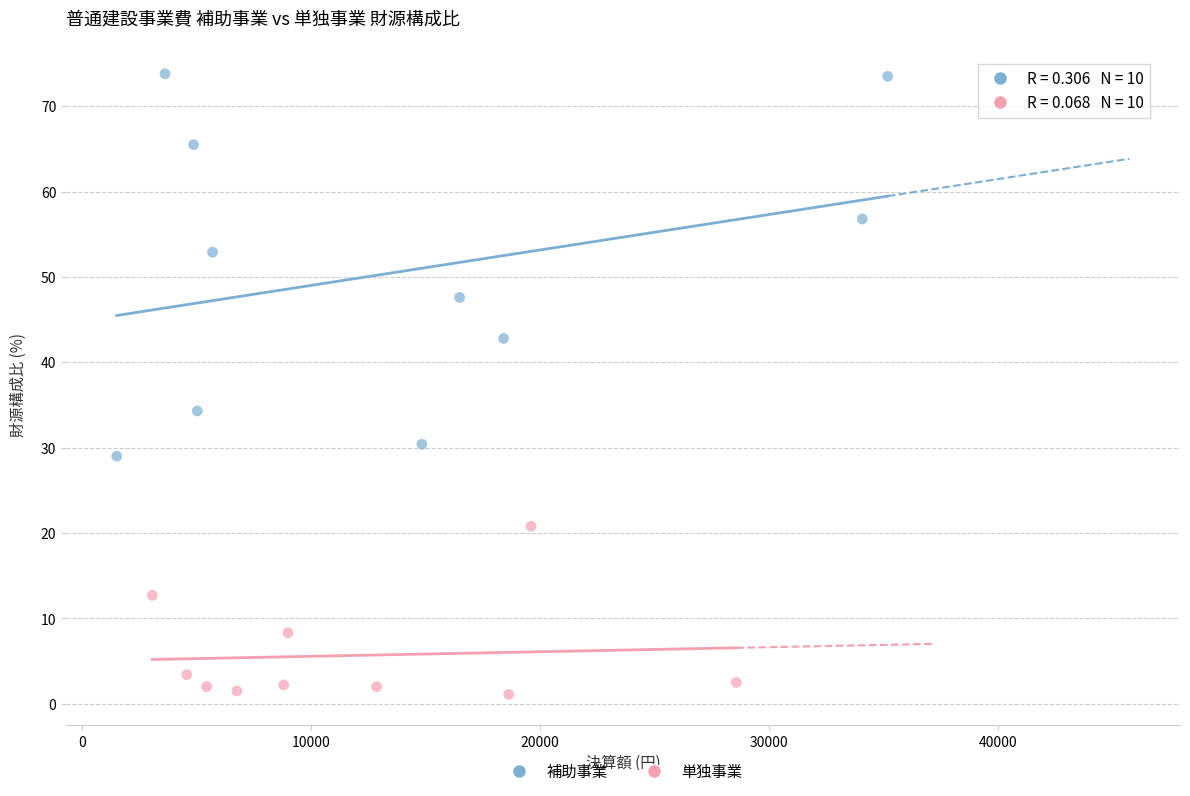

Which series reaches the maximum Y coordinate?

補助事業